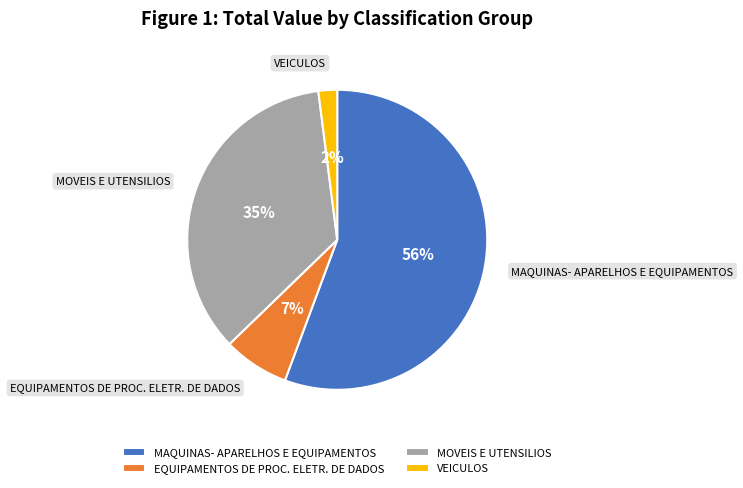

What percentage is the MAQUINAS- APARELHOS E EQUIPAMENTOS slice, to the nearest percent?

56%